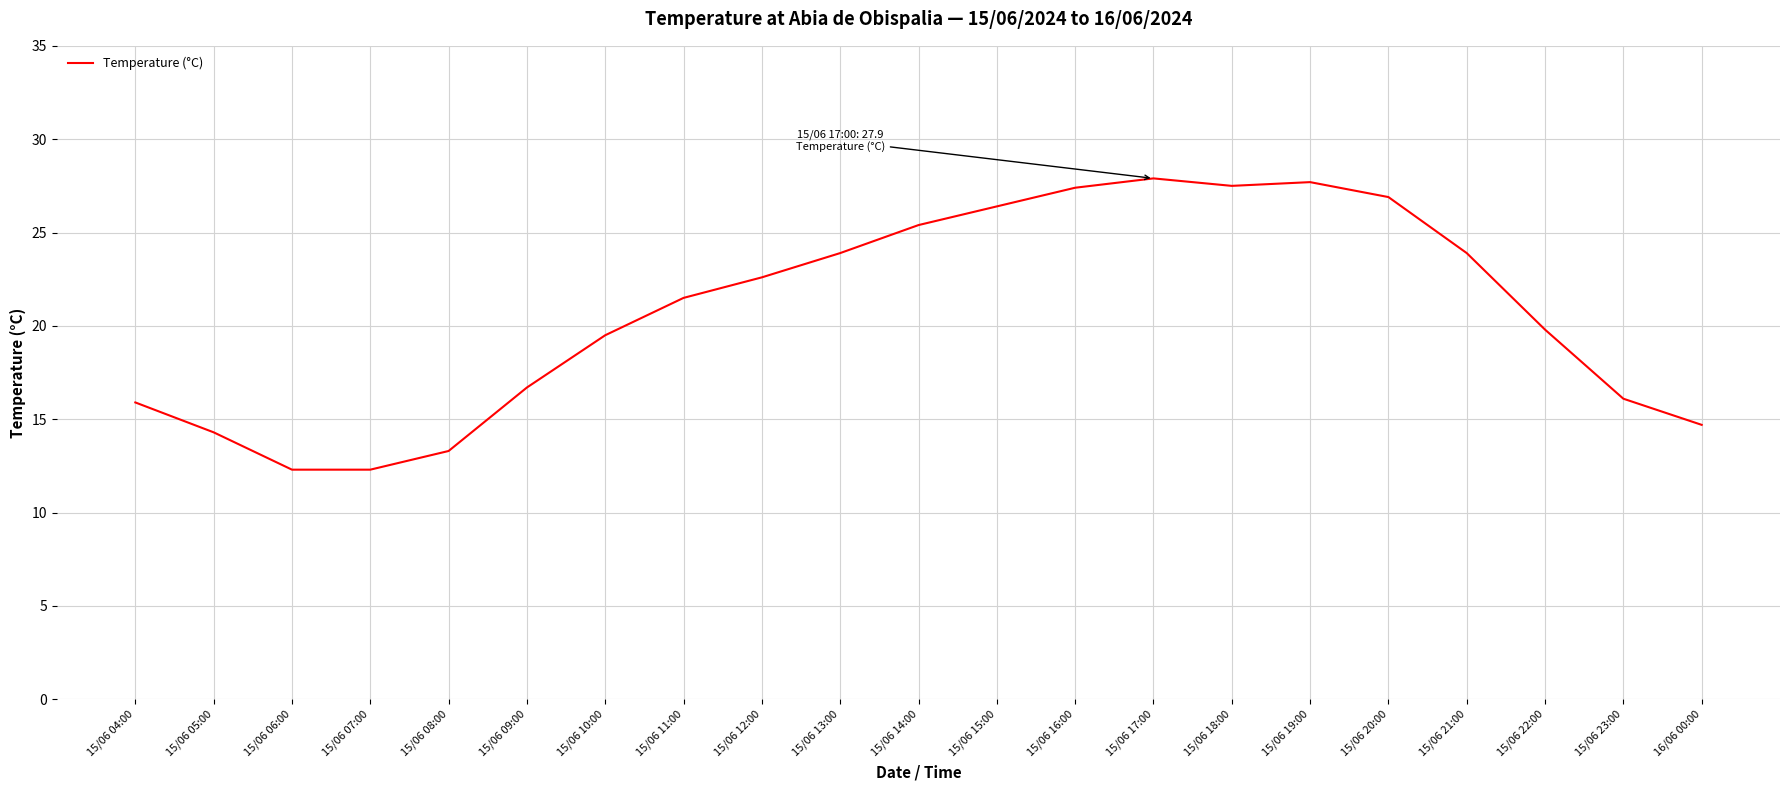

The value at 15/06 13:00 is 23.9. True or false?

True